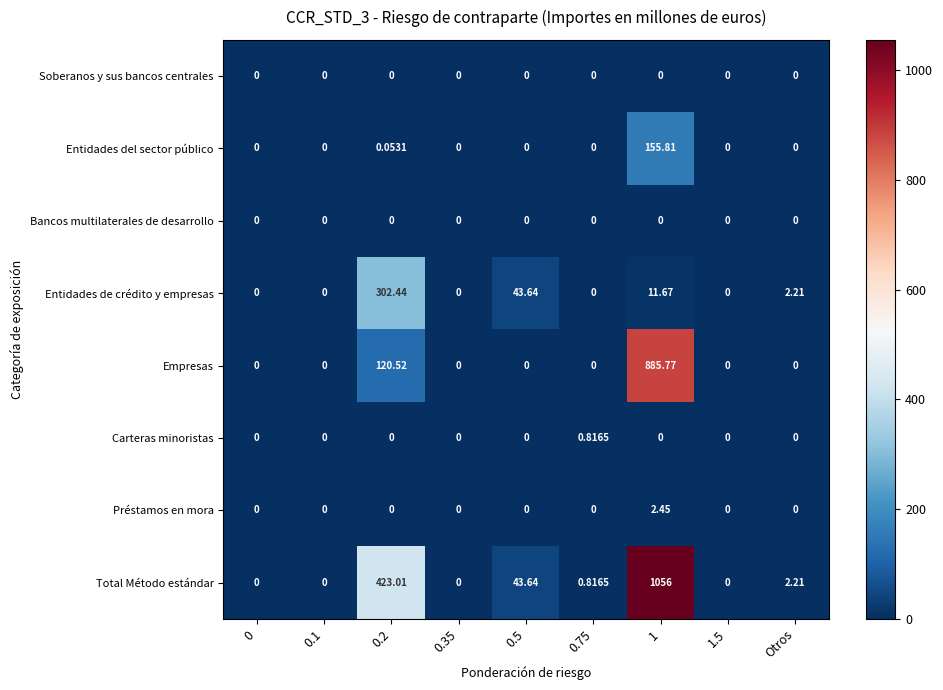

At how many categories does at least one series exceed 183?

2